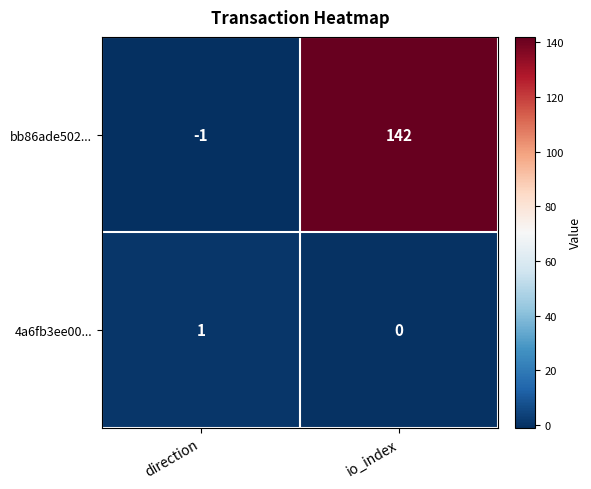

True or false: bb86ade502... has a value of 142 at io_index.

True